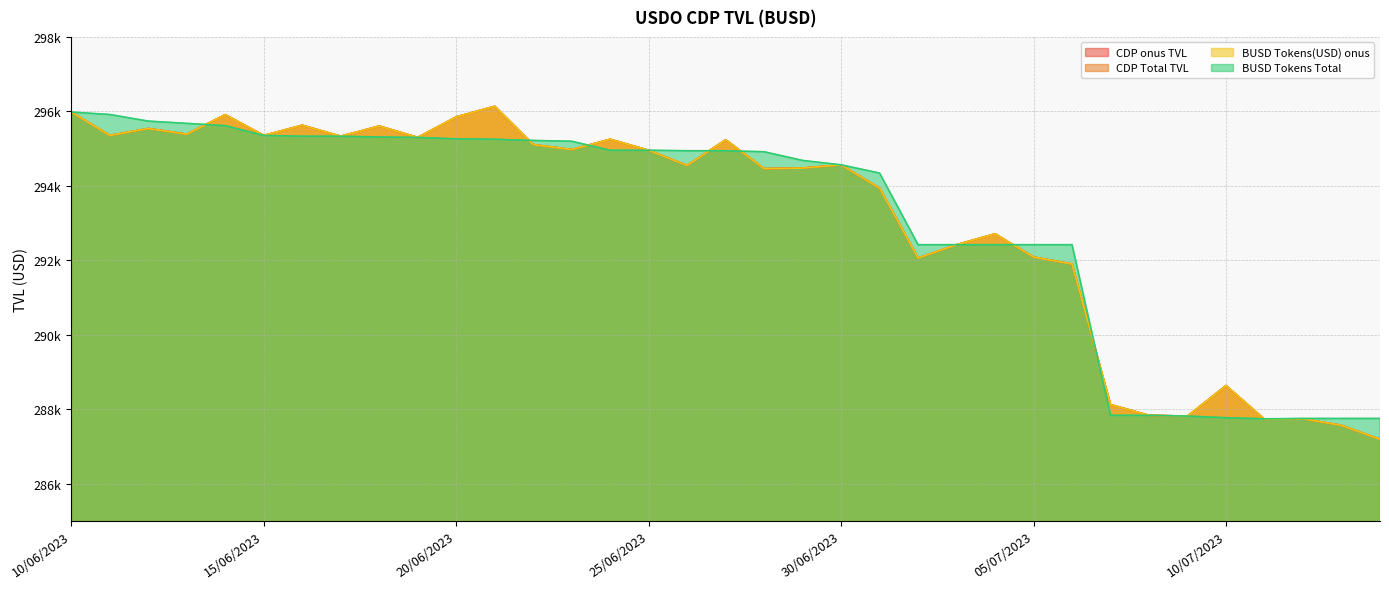

What is the value of the BUSD Tokens Total point at the 33rd from the left?

287751.2